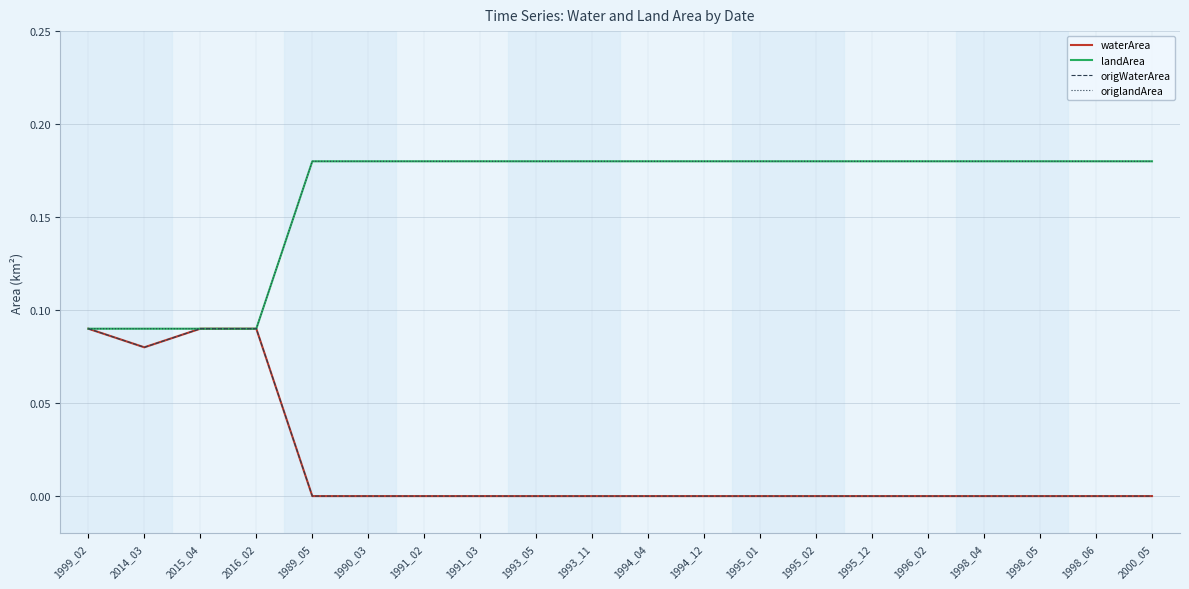

How many lines are shown in the chart?

4